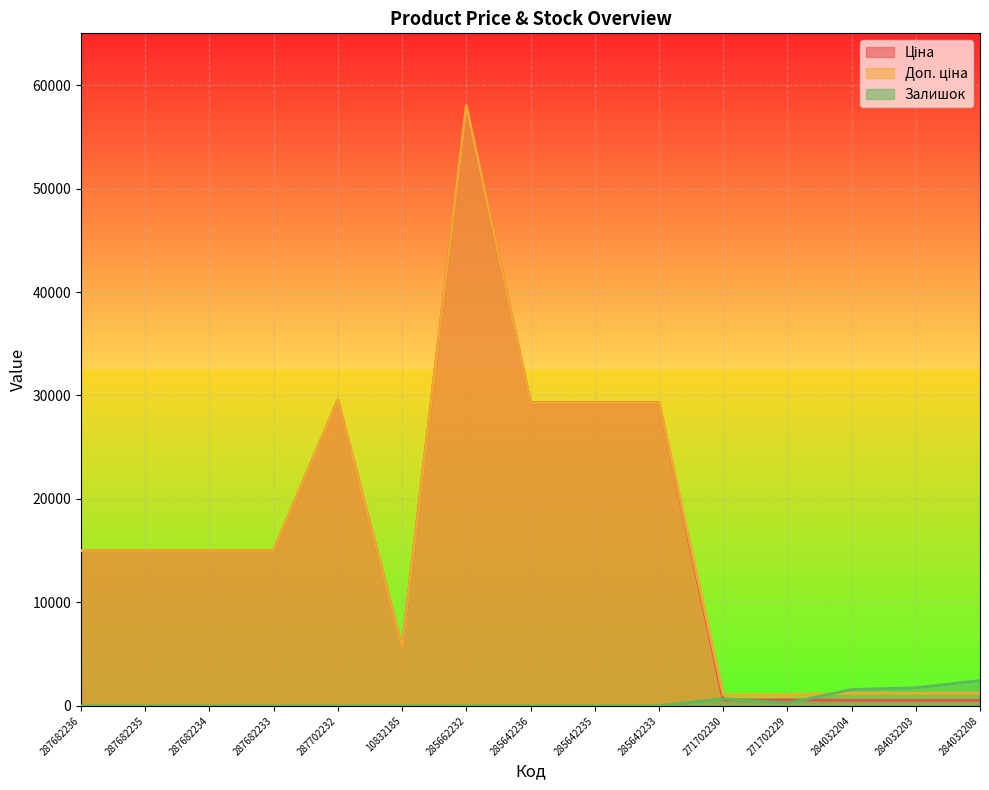

Reading right to left, what are all the values shown in this chart?

Ціна: 535.4	535.4	535.4	586.0	586.0	29294.9	29294.9	29294.9	58037.0	5636.0	29548.9	15019.2	15019.2	15019.2	15019.2
Доп. ціна: 1227.2	1227.2	1227.2	1074.5	1074.5	29294.9	29294.9	29294.9	58037.0	5636.0	29548.9	15019.2	15019.2	15019.2	15019.2
Залишок: 2453.0	1756.0	1588.0	272.0	690.0	13.0	11.0	12.0	12.0	1.0	0.0	0.0	0.0	0.0	0.0